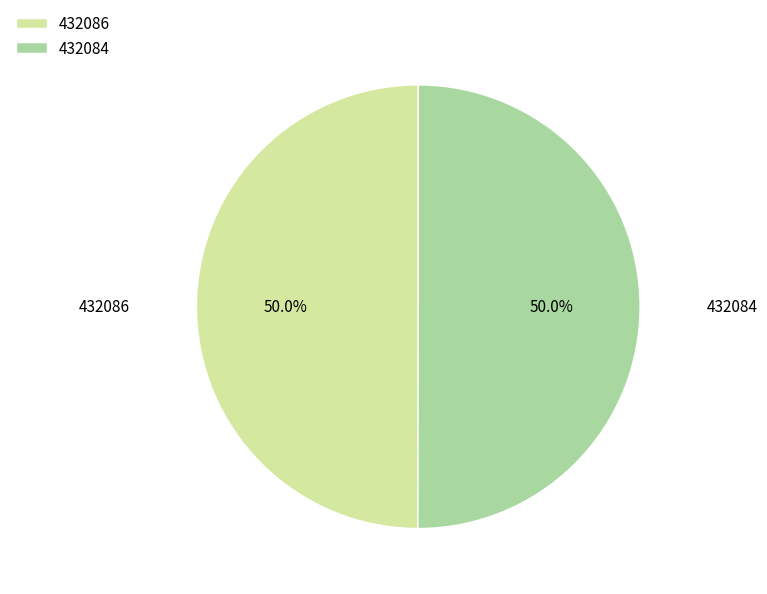

How much of the chart is everything except 432086?

50.0%